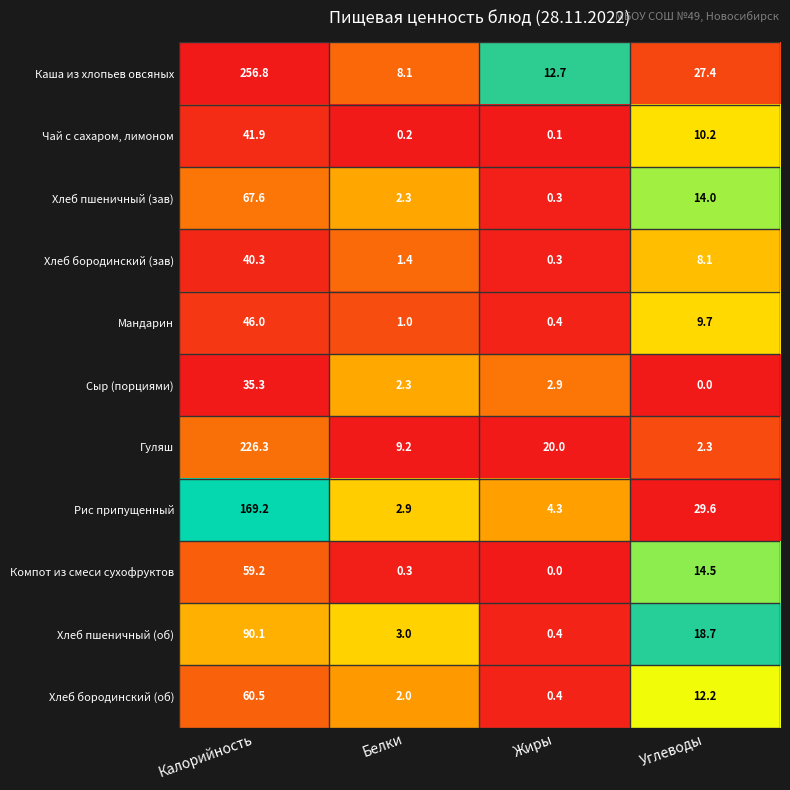

What is the average value of the Рис припущенный series?

51.5